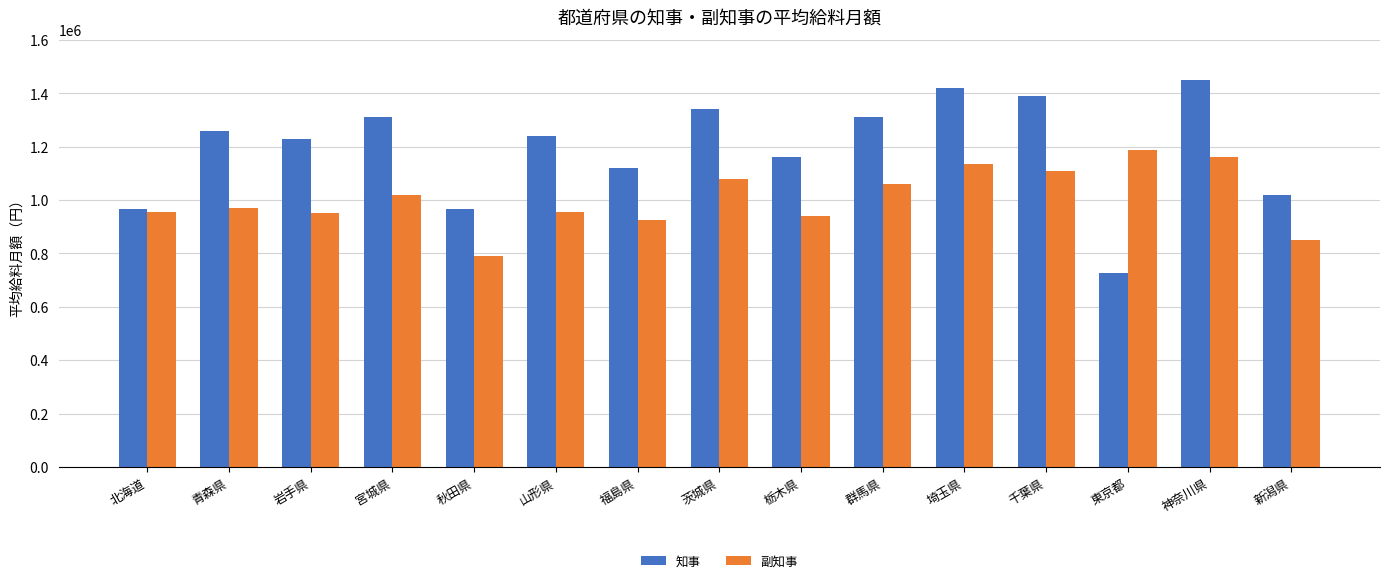

Which series has the widest spread of values?

知事